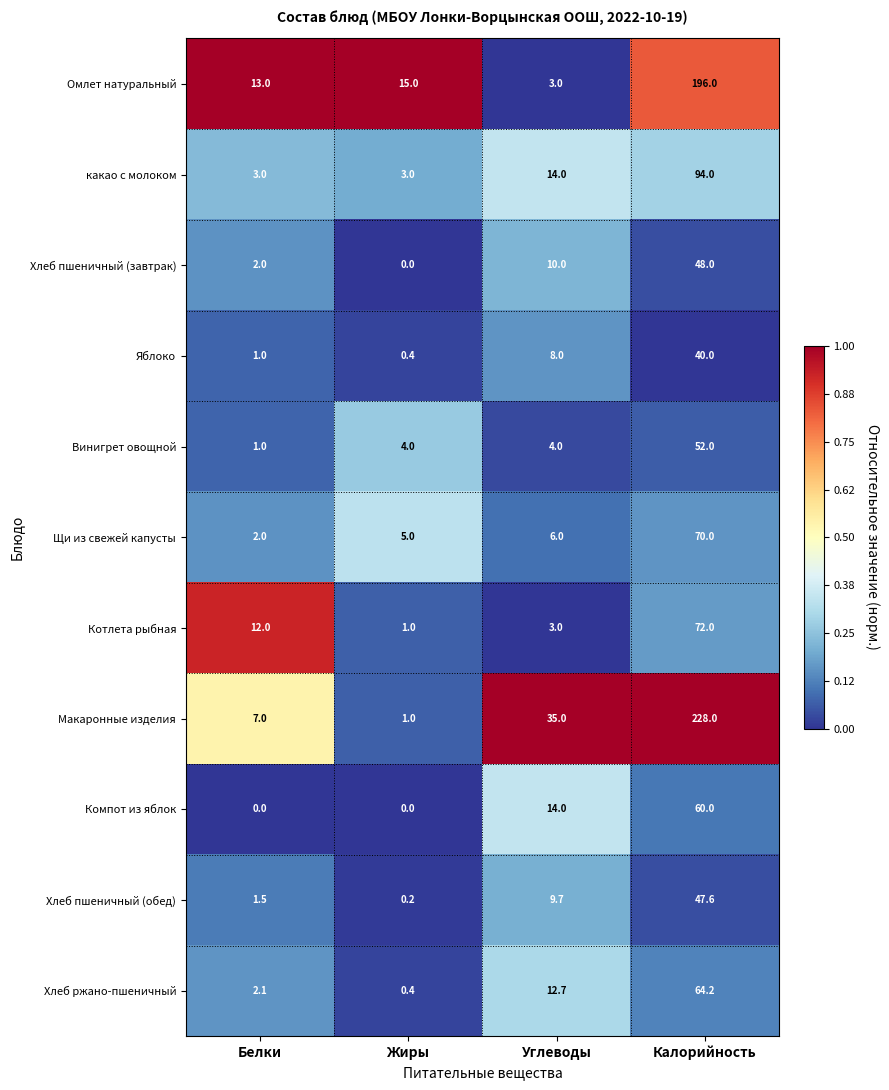

What is the difference between the second highest and minimum values in the Яблоко series?

7.6